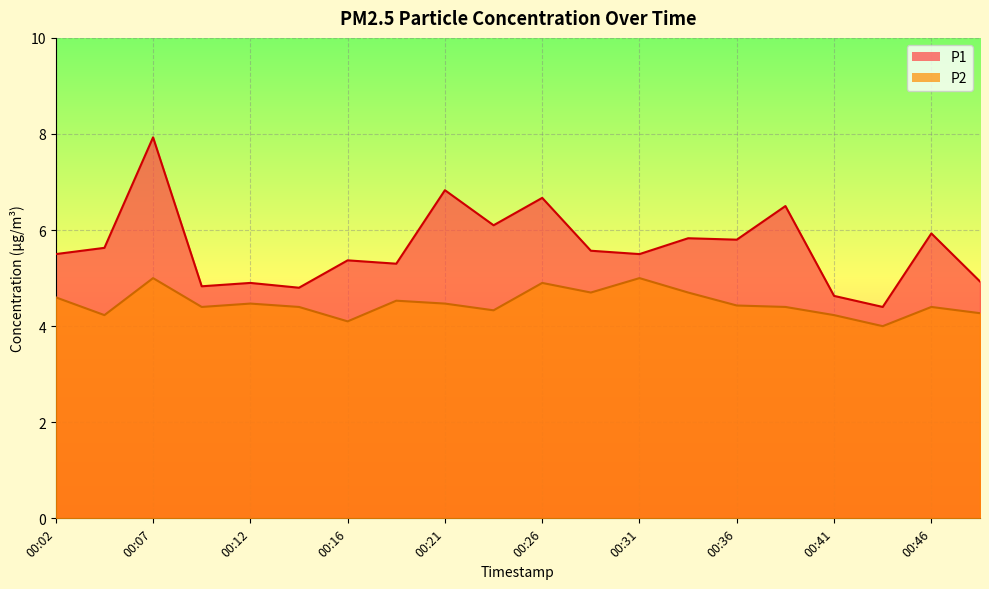

What is the average value of the P1 series?

5.6